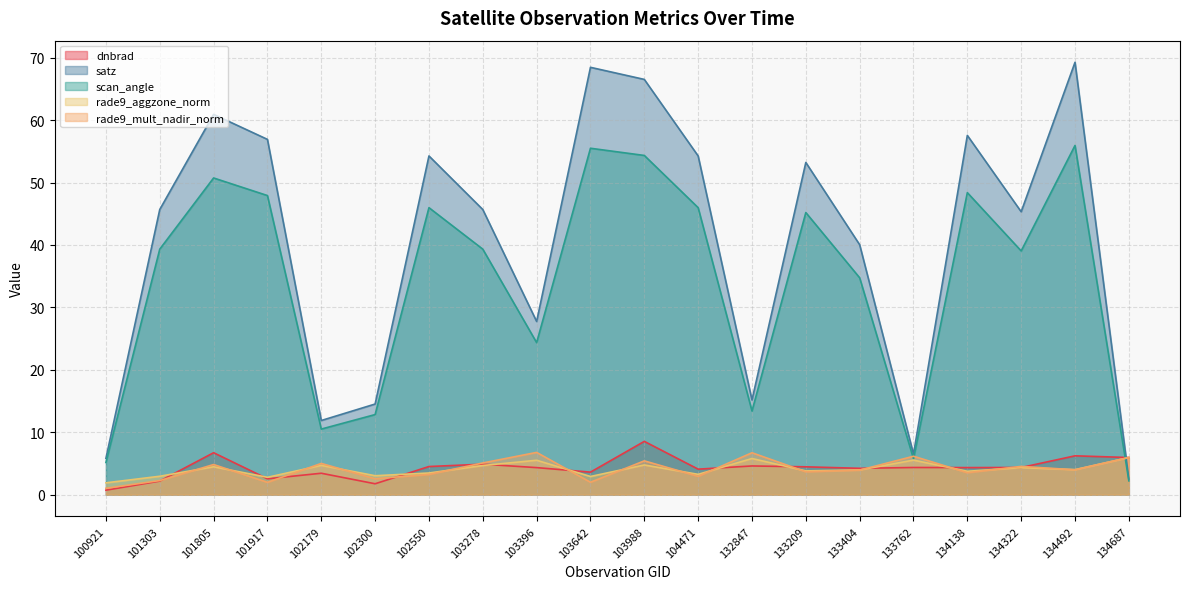

What is the sum of all rade9_aggzone_norm values?

81.6